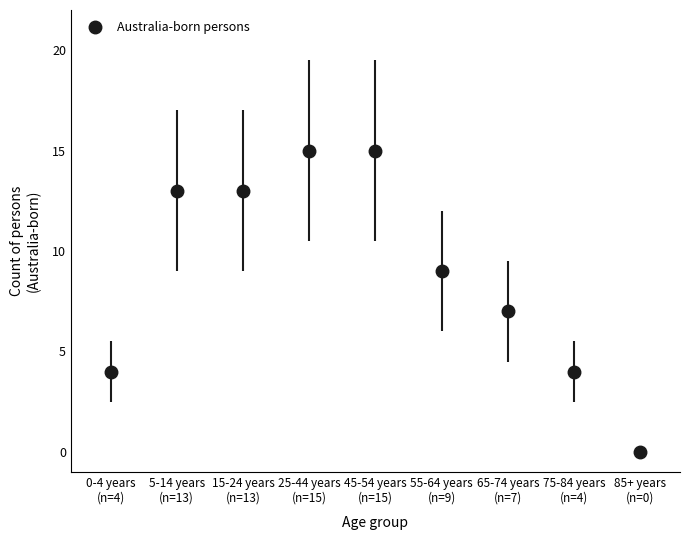

What is the difference between the maximum and minimum values?

15